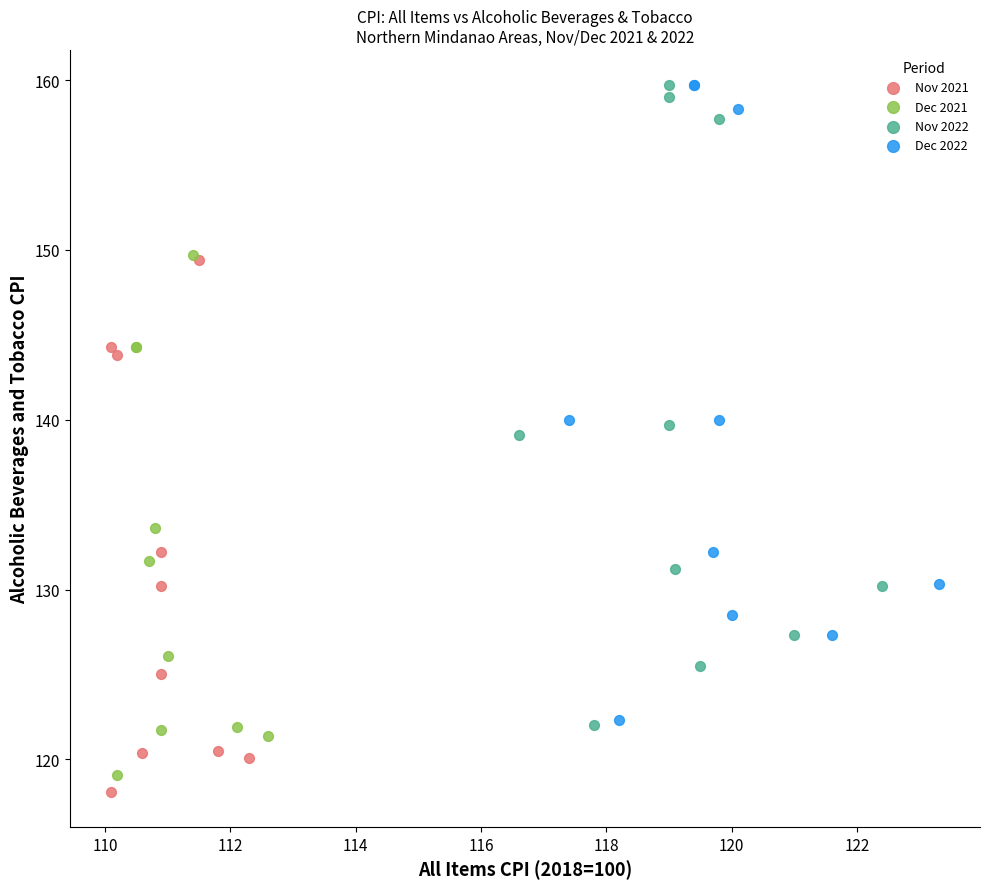

Which series reaches the minimum Y coordinate?

Nov 2021